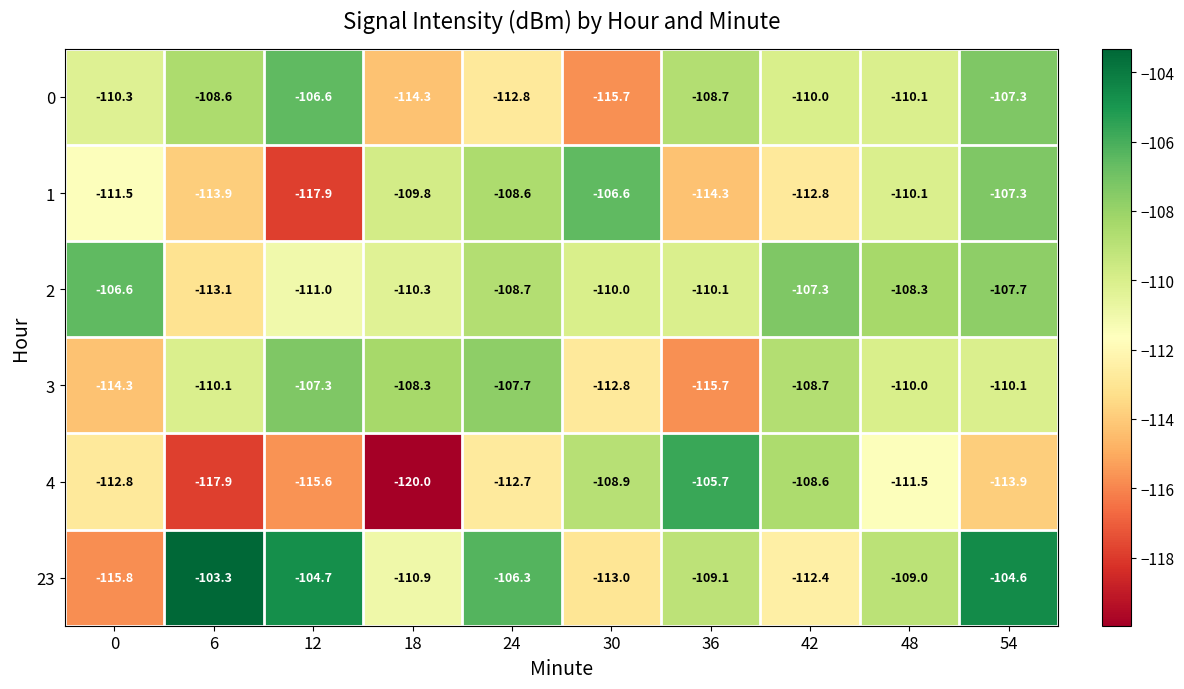

Which series changed the most between 18 and 42?

4